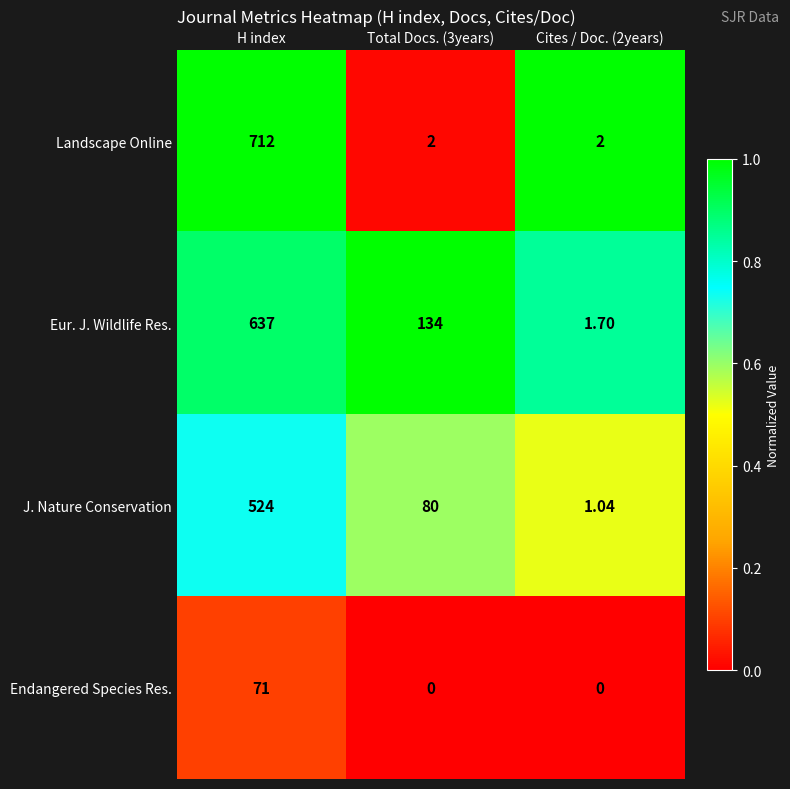

Which series changed the most between H index and Total Docs. (3years)?

Landscape Online